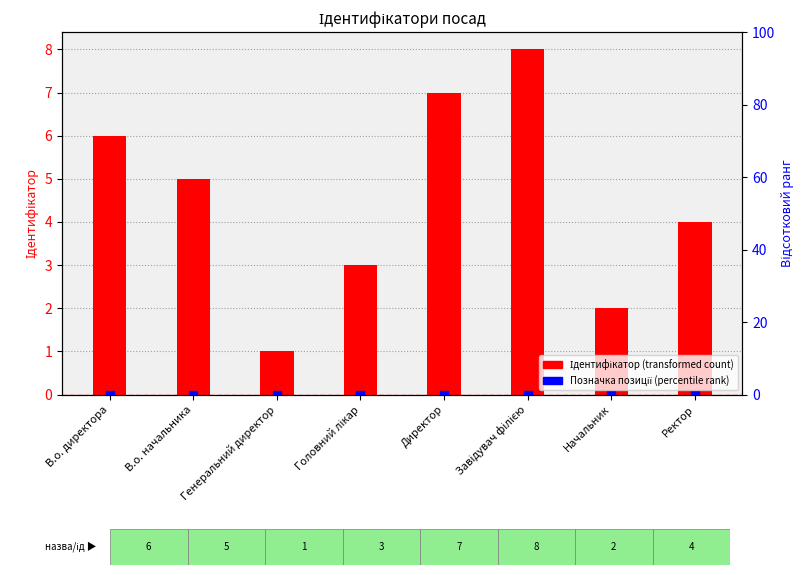

Is the value of Позначка позиції at Директор greater than the value of Ідентифікатор at В.о. директора?

No